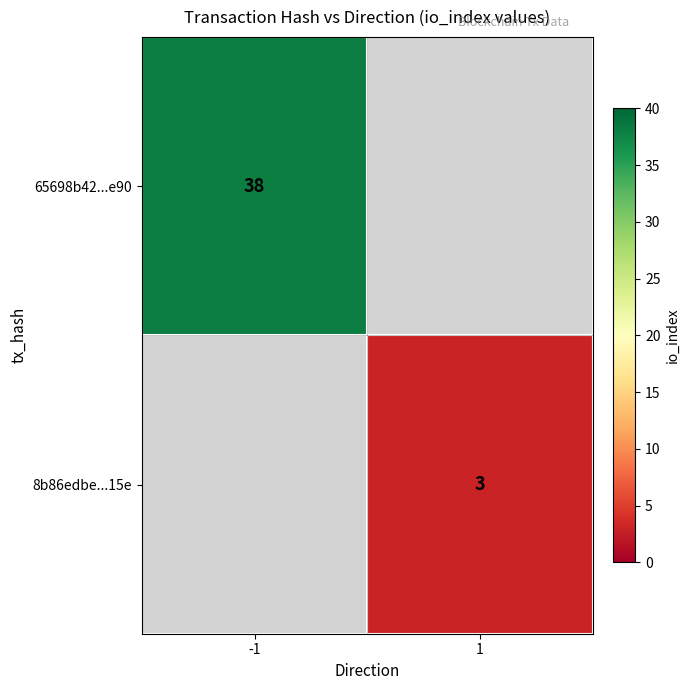

The 65698b42...e90 series shows 9 at -1. True or false?

False